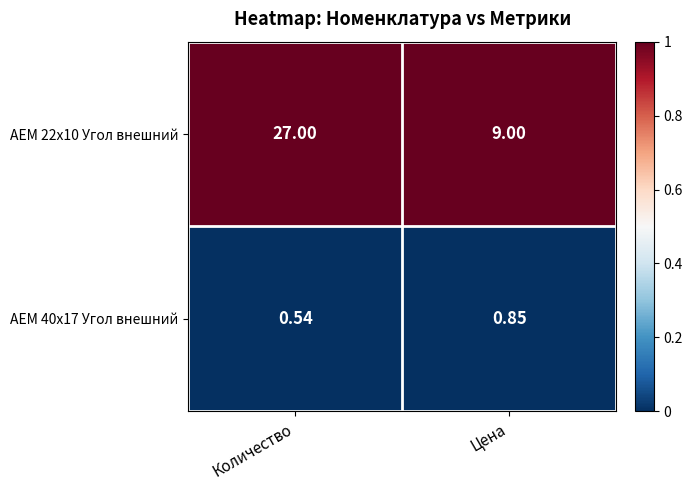

Which label corresponds to the largest value in the chart?

Количество